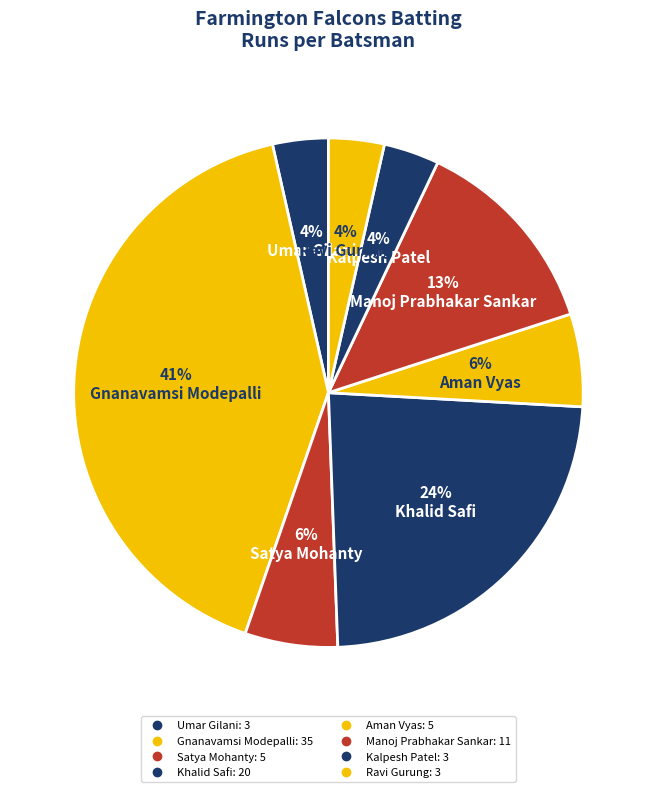

How many slices are in this pie chart?

8